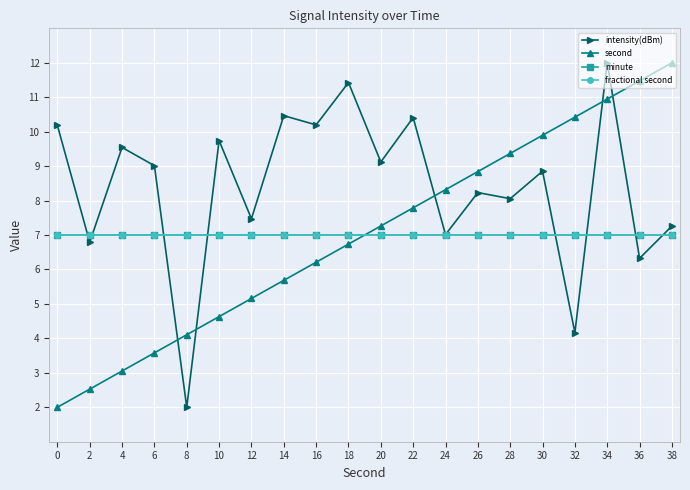

How many values in the intensity(dBm) series are below 9?

10